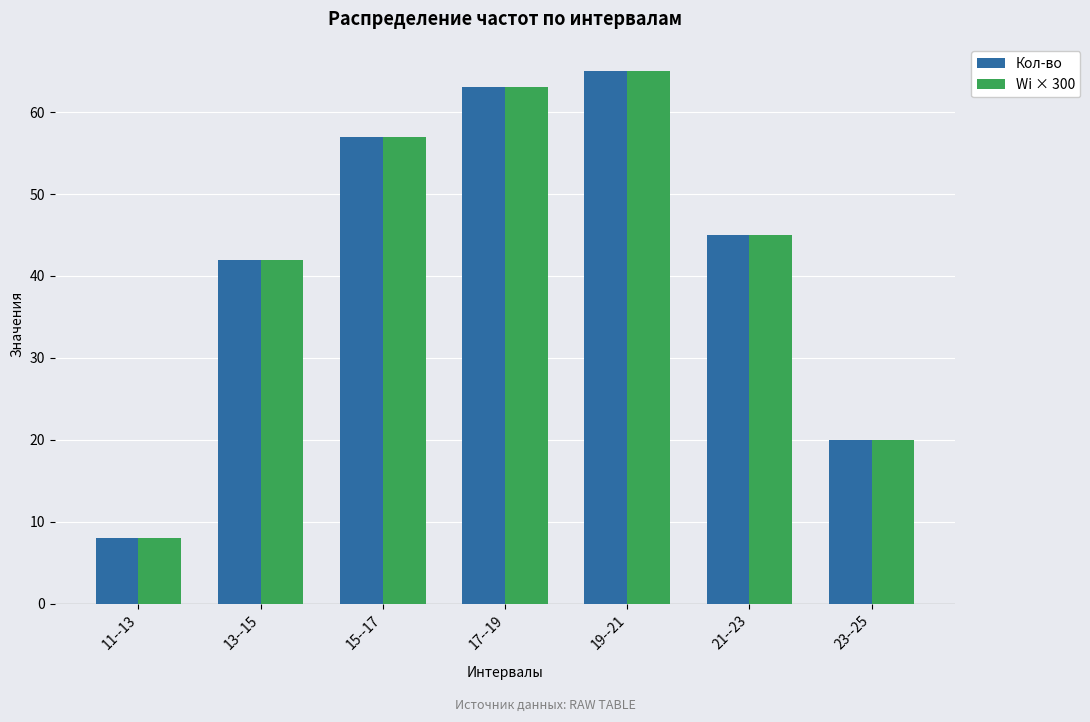

How many values in the Кол-во series are below 45?

3